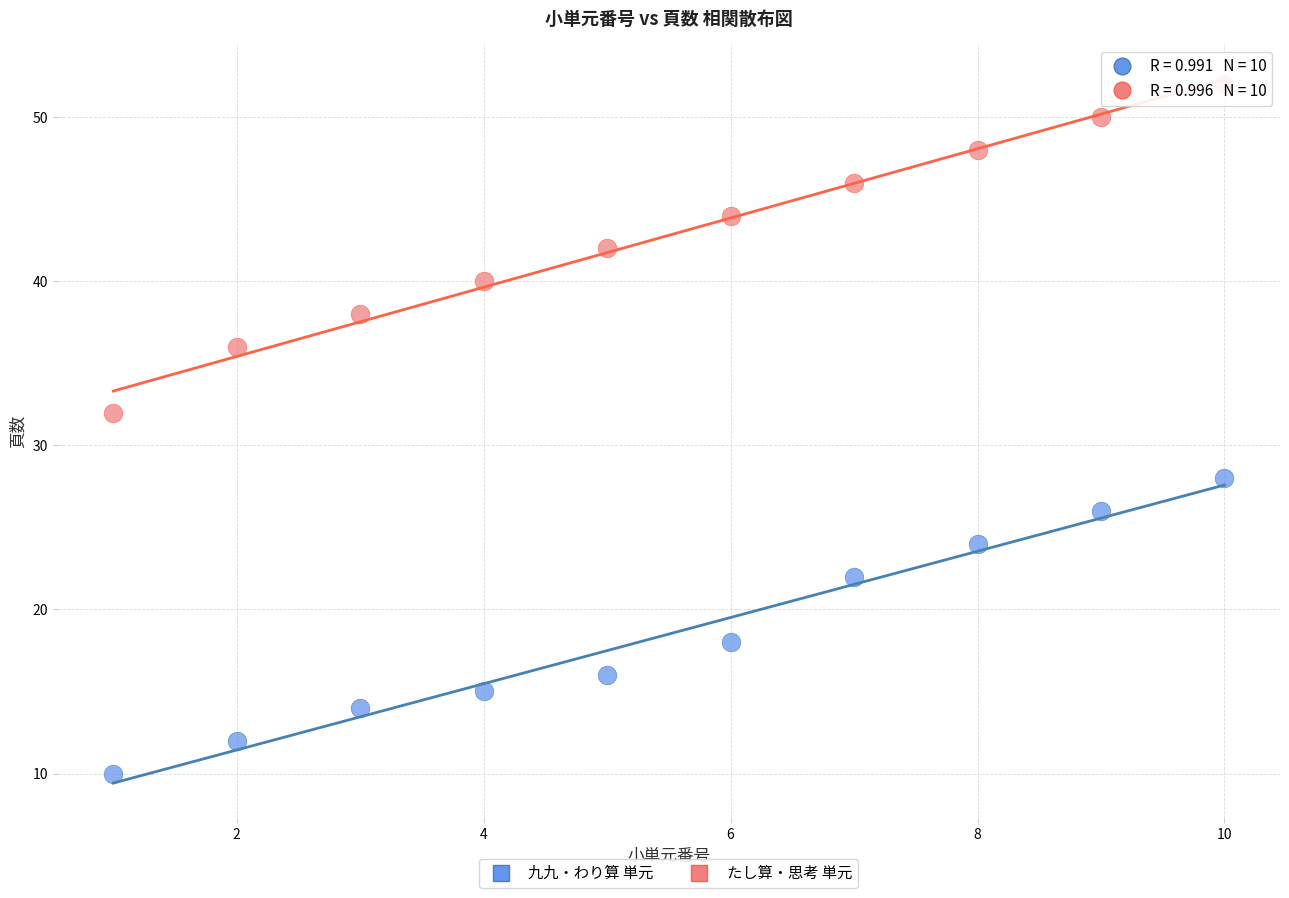

Across all data points, what is the range of Y values (max minus min)?

42